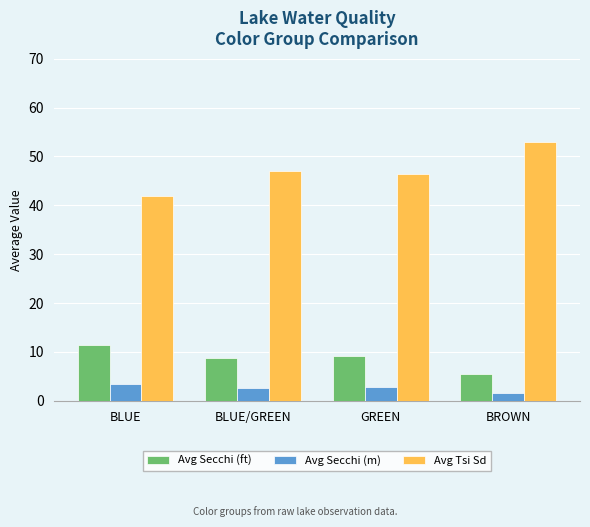

Which category has the highest value in the Avg Tsi Sd series?

BROWN